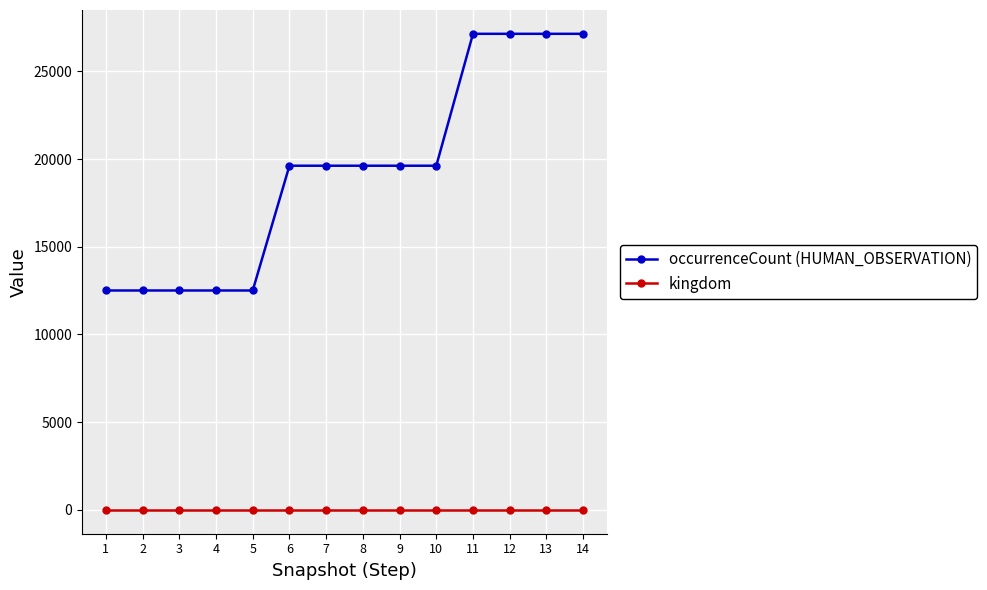

Reading left to right, transcribe all the data shown in this chart.

occurrenceCount (HUMAN_OBSERVATION): 1=12508	2=12508	3=12508	4=12508	5=12508	6=19619	7=19619	8=19619	9=19619	10=19619	11=27138	12=27138	13=27138	14=27138
kingdom: 1=1	2=1	3=1	4=1	5=1	6=1	7=1	8=1	9=1	10=1	11=1	12=1	13=1	14=1